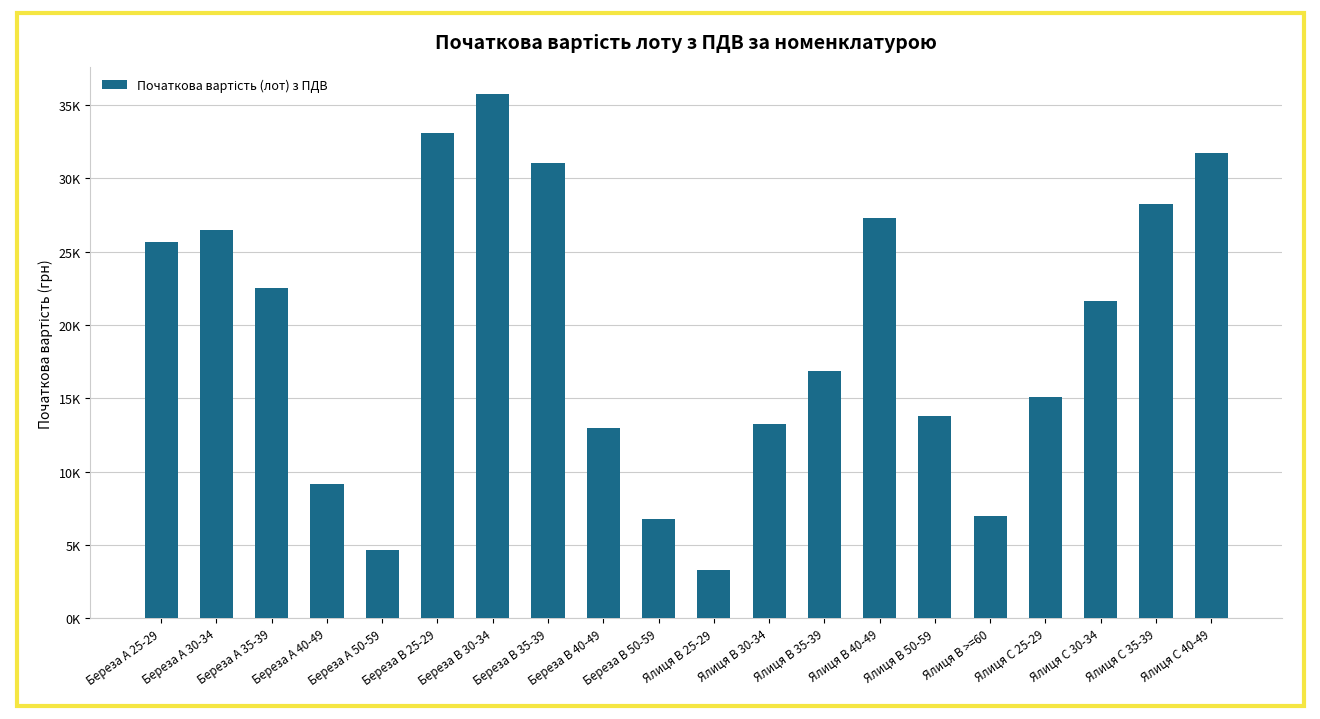

Does the chart contain any negative values?

No